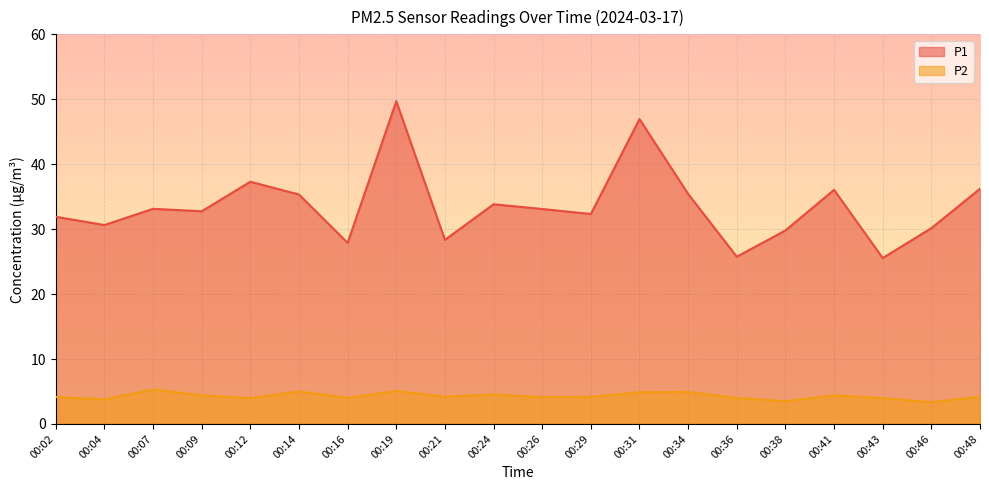

Is it true that P1 equals 25.6 at 00:43?

True